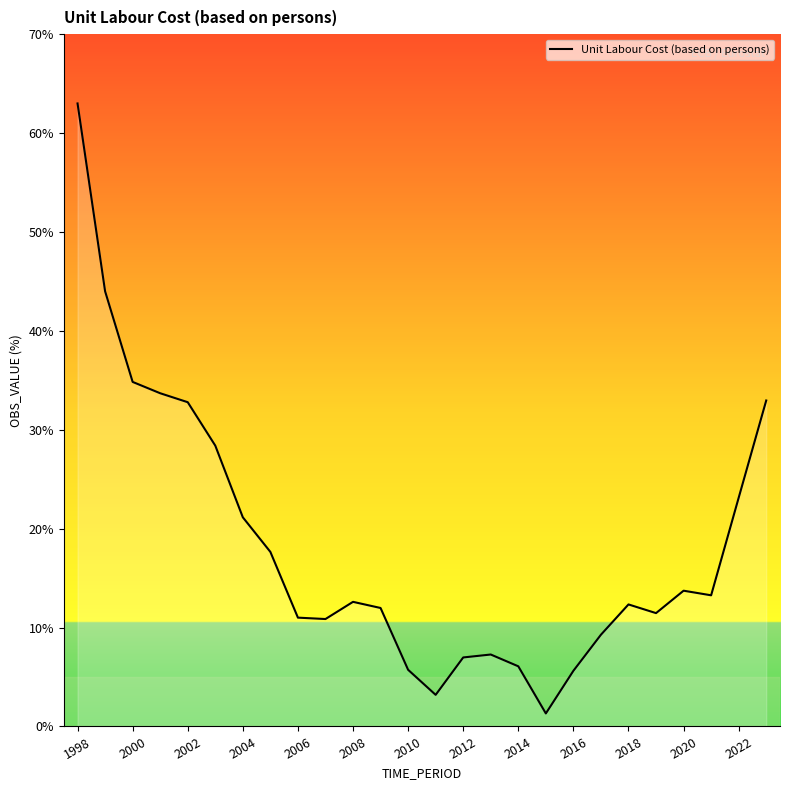

What is the difference between the maximum and minimum values?

61.7